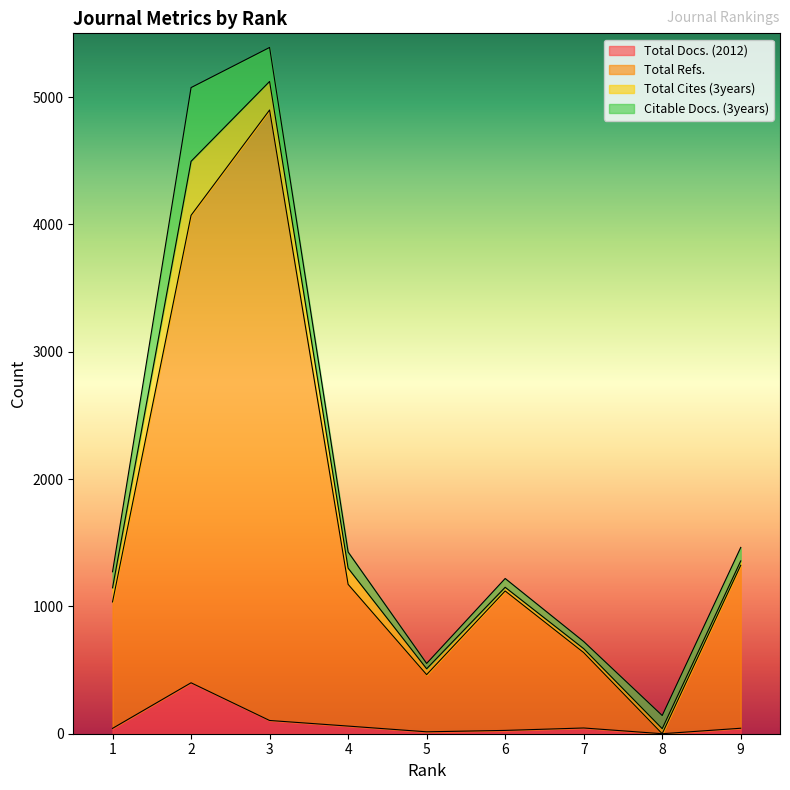

What is the sum of the Total Refs. values at 9 and 1?

2358